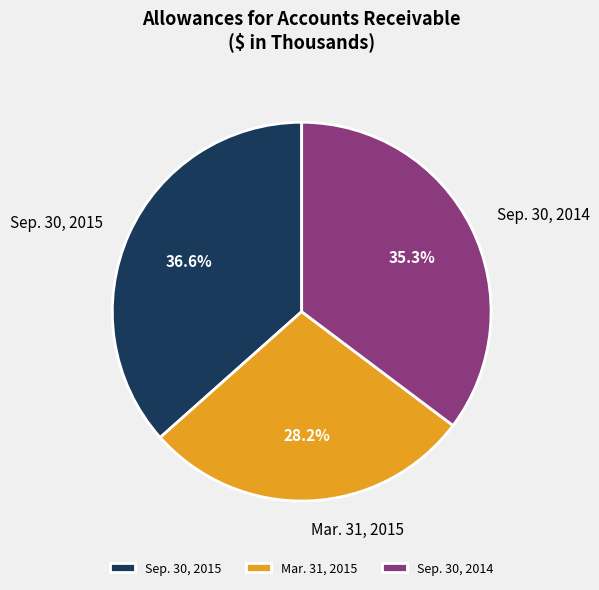

Does Sep. 30, 2015 represent more than half of the total?

No